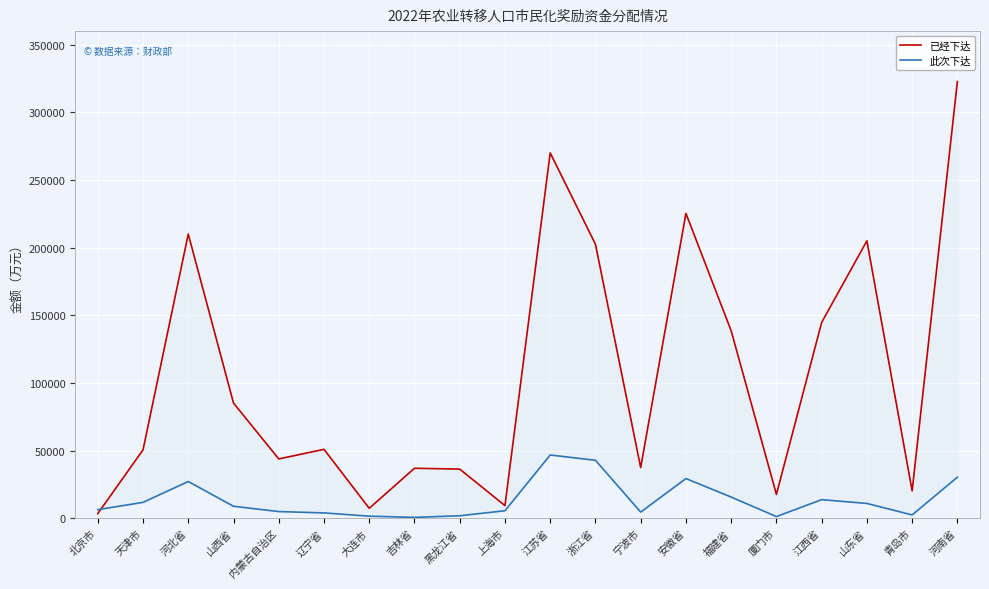

The 此次下达 series shows 1800 at 黑龙江省. True or false?

True